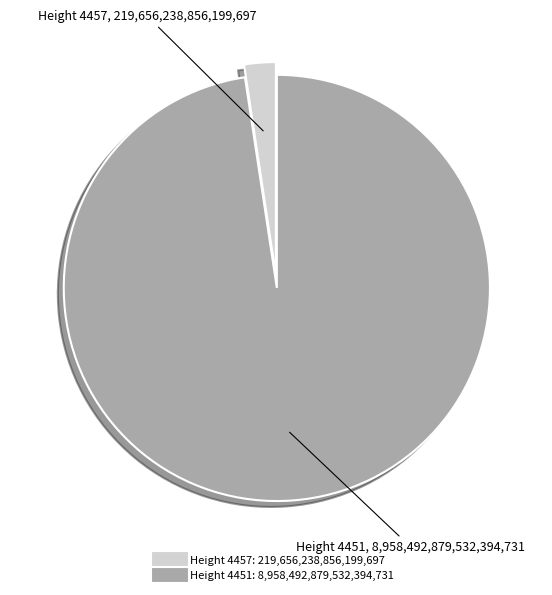

Is there a majority slice in this chart?

Yes